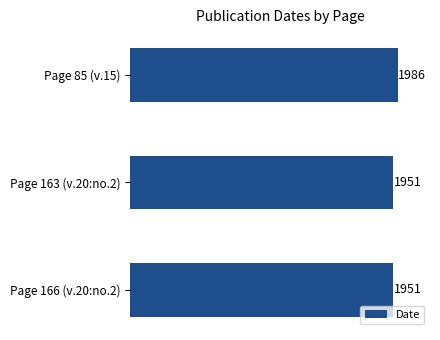

What position from the bottom is Page 166 (v.20:no.2)?

1